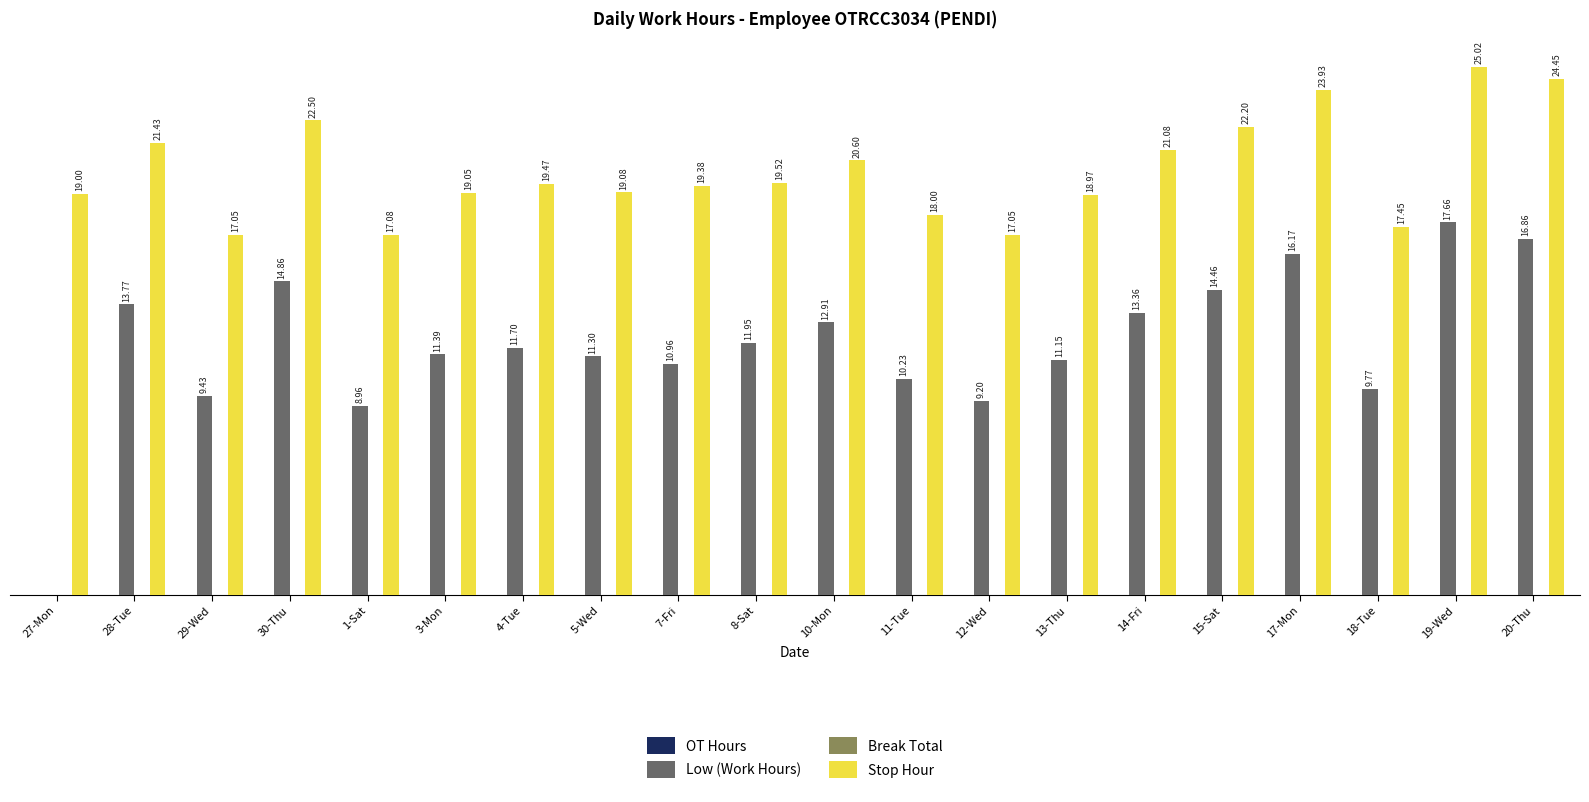

Between 28-Tue and 14-Fri, which series saw the biggest shift?

Low (Work Hours)